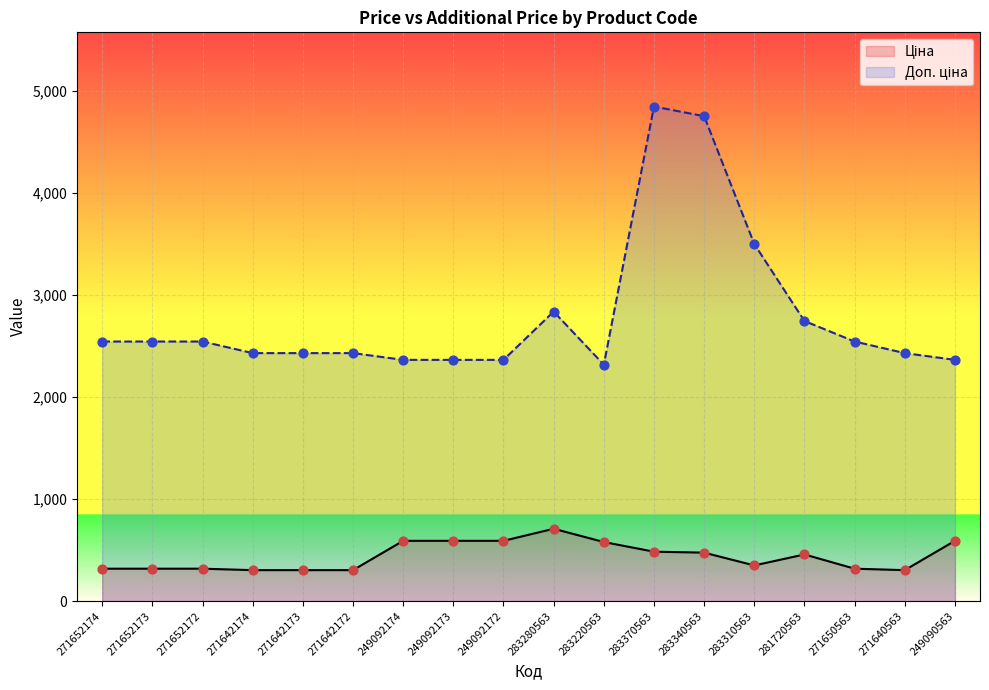

At how many categories does at least one series exceed 1912?

18